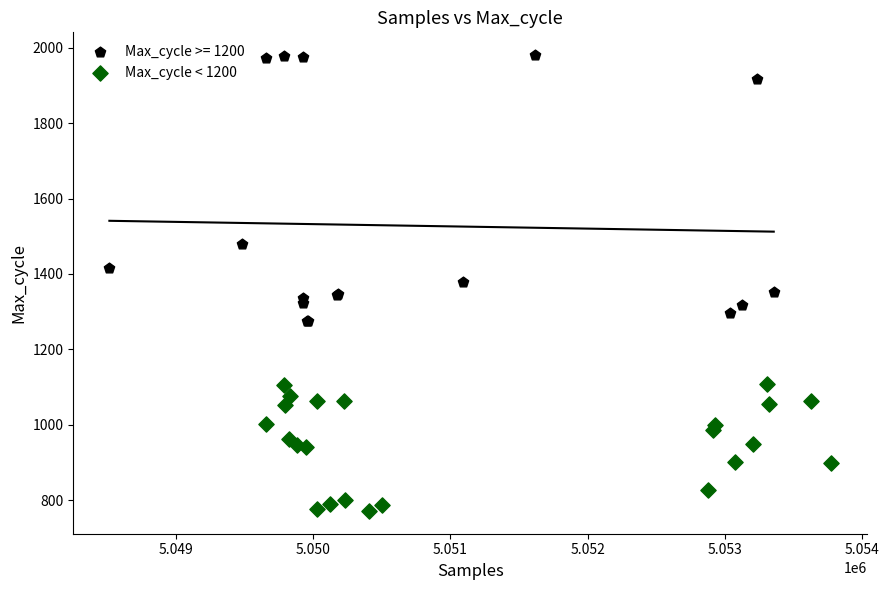

Which series reaches the minimum Y coordinate?

Max_cycle < 1200